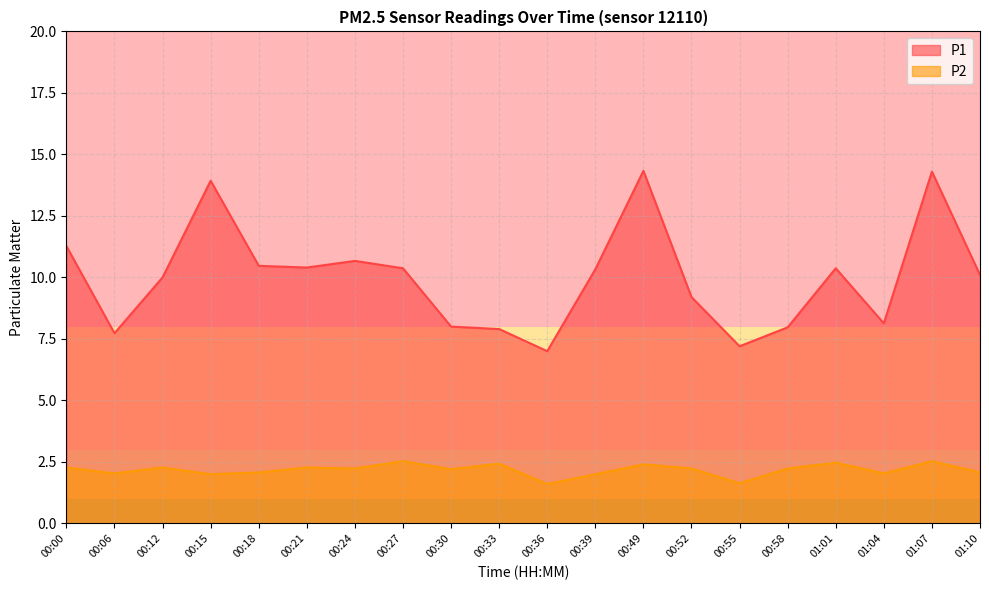

True or false: P1 and P2 intersect in this chart.

False